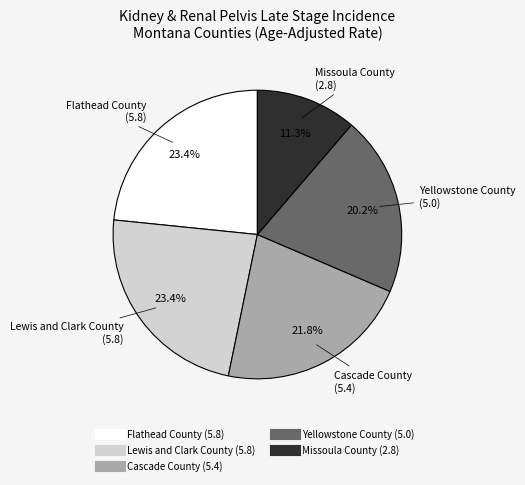

To the nearest percent, what portion does Missoula County represent?

11%